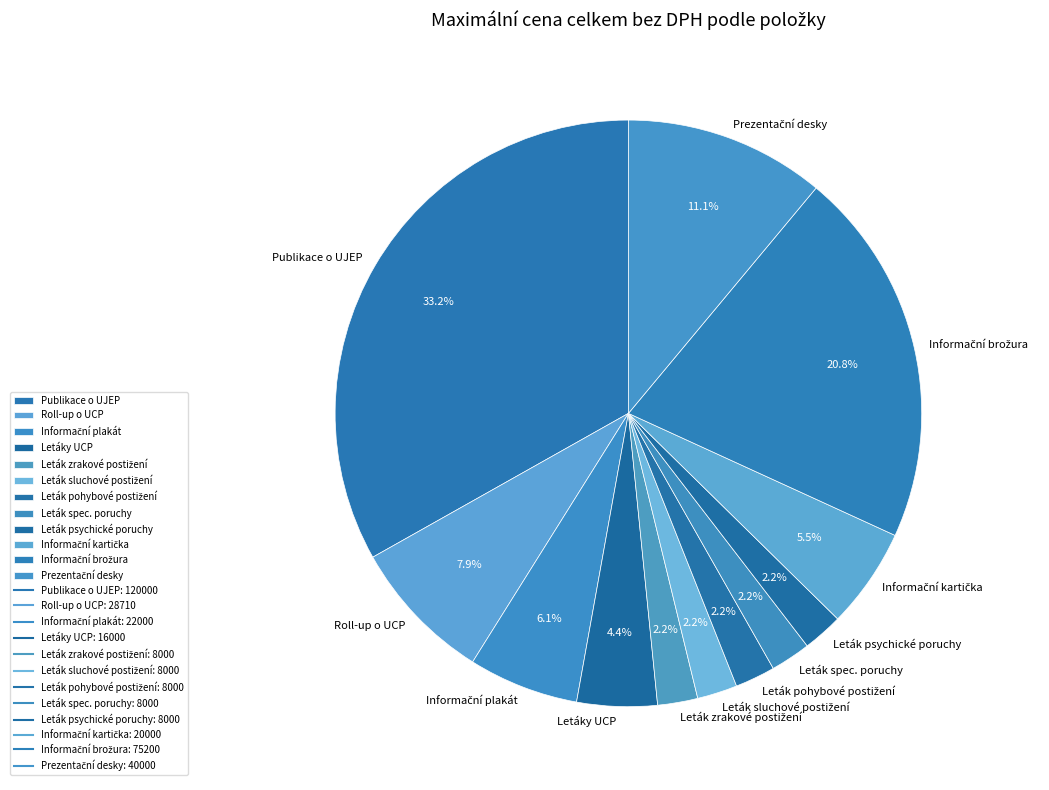

What percentage do Letáky UCP and Leták spec. poruchy together represent?

6.6%